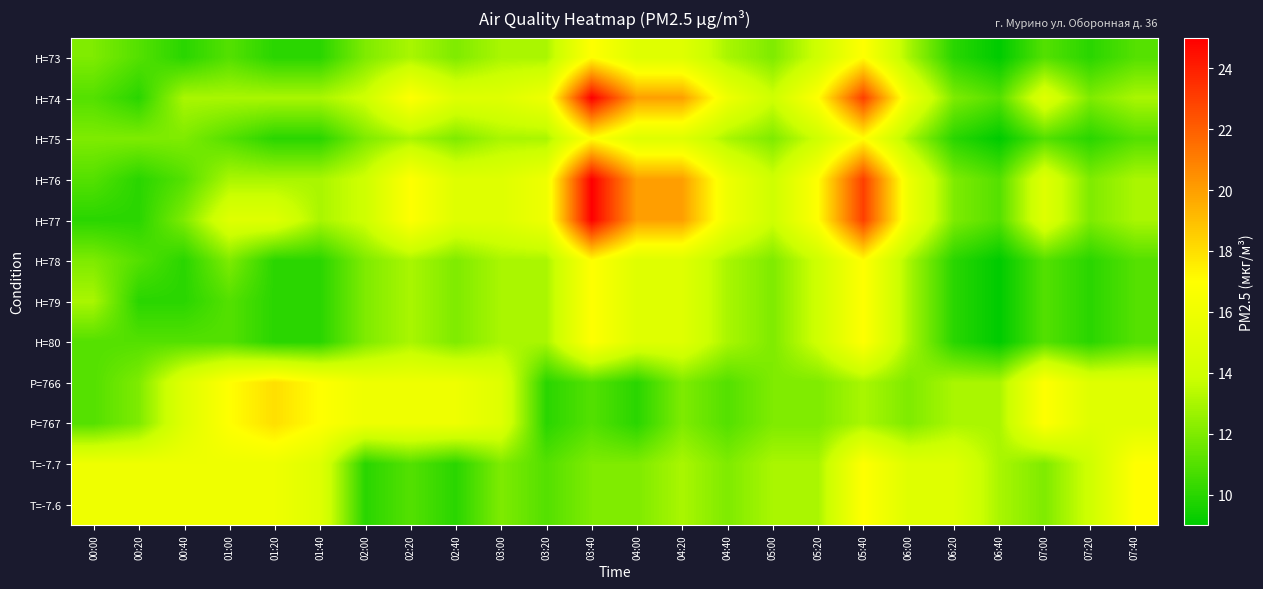

Reading left to right, what are all the values shown in this chart?

H=73: 00:00=12	00:20=11	00:40=10	01:00=11	01:20=10	01:40=10	02:00=12	02:20=13	02:40=12	03:00=13	03:20=13	03:40=17	04:00=15	04:20=15	04:40=13	05:00=12	05:20=14	05:40=17	06:00=13	06:20=10	06:40=9	07:00=11	07:20=10	07:40=11
H=74: 00:00=11	00:20=10	00:40=13	01:00=13	01:20=13	01:40=13	02:00=14	02:20=17	02:40=15	03:00=15	03:20=16	03:40=25	04:00=20	04:20=20	04:40=16	05:00=14	05:20=17	05:40=23	06:00=16	06:20=12	06:40=11	07:00=15	07:20=12	07:40=13
H=75: 00:00=12	00:20=12	00:40=12	01:00=11	01:20=10	01:40=10	02:00=12	02:20=13	02:40=12	03:00=13	03:20=13	03:40=17	04:00=15	04:20=15	04:40=13	05:00=12	05:20=14	05:40=17	06:00=13	06:20=10	06:40=9	07:00=11	07:20=10	07:40=11
H=76: 00:00=11	00:20=10	00:40=11	01:00=13	01:20=13	01:40=13	02:00=14	02:20=17	02:40=15	03:00=15	03:20=16	03:40=25	04:00=20	04:20=20	04:40=16	05:00=14	05:20=17	05:40=23	06:00=16	06:20=12	06:40=11	07:00=15	07:20=12	07:40=13
H=77: 00:00=10	00:20=10	00:40=12	01:00=15	01:20=15	01:40=13	02:00=14	02:20=17	02:40=15	03:00=15	03:20=16	03:40=25	04:00=20	04:20=20	04:40=16	05:00=14	05:20=17	05:40=23	06:00=16	06:20=12	06:40=11	07:00=15	07:20=12	07:40=13
H=78: 00:00=12	00:20=11	00:40=10	01:00=12	01:20=10	01:40=10	02:00=12	02:20=13	02:40=12	03:00=13	03:20=13	03:40=17	04:00=15	04:20=15	04:40=13	05:00=12	05:20=14	05:40=17	06:00=13	06:20=10	06:40=9	07:00=11	07:20=10	07:40=11
H=79: 00:00=13	00:20=10	00:40=10	01:00=11	01:20=10	01:40=10	02:00=12	02:20=13	02:40=12	03:00=13	03:20=13	03:40=17	04:00=15	04:20=15	04:40=13	05:00=12	05:20=14	05:40=17	06:00=13	06:20=10	06:40=9	07:00=11	07:20=10	07:40=11
H=80: 00:00=11	00:20=11	00:40=11	01:00=11	01:20=10	01:40=10	02:00=12	02:20=13	02:40=12	03:00=13	03:20=13	03:40=17	04:00=15	04:20=15	04:40=13	05:00=12	05:20=14	05:40=17	06:00=13	06:20=10	06:40=9	07:00=11	07:20=10	07:40=11
P=766: 00:00=11	00:20=12	00:40=15	01:00=17	01:20=18	01:40=17	02:00=16	02:20=16	02:40=16	03:00=15	03:20=10	03:40=11	04:00=10	04:20=12	04:40=11	05:00=12	05:20=12	05:40=13	06:00=12	06:20=13	06:40=13	07:00=17	07:20=15	07:40=15
P=767: 00:00=11	00:20=12	00:40=15	01:00=17	01:20=18	01:40=17	02:00=16	02:20=16	02:40=16	03:00=15	03:20=10	03:40=11	04:00=10	04:20=12	04:40=11	05:00=12	05:20=12	05:40=13	06:00=12	06:20=13	06:40=13	07:00=17	07:20=15	07:40=15
T=-7.7: 00:00=16	00:20=16	00:40=16	01:00=16	01:20=16	01:40=15	02:00=10	02:20=11	02:40=10	03:00=12	03:20=11	03:40=12	04:00=12	04:20=13	04:40=12	05:00=13	05:20=13	05:40=17	06:00=15	06:20=15	06:40=13	07:00=12	07:20=14	07:40=17
T=-7.6: 00:00=16	00:20=16	00:40=16	01:00=16	01:20=16	01:40=15	02:00=10	02:20=11	02:40=10	03:00=12	03:20=11	03:40=12	04:00=12	04:20=13	04:40=12	05:00=13	05:20=13	05:40=17	06:00=15	06:20=15	06:40=13	07:00=12	07:20=14	07:40=17